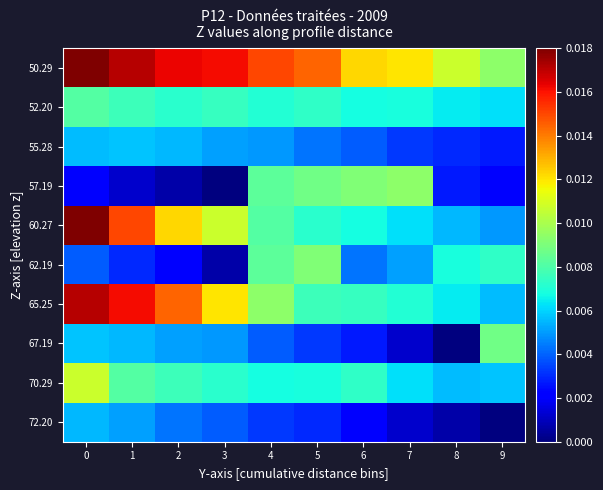

Reading right to left, what are all the values shown in this chart?

50.29: 9=0.0	8=0.0	7=0.0	6=0.0	5=0.0	4=0.0	3=0.0	2=0.0	1=0.0	0=0.0
52.20: 9=0.0	8=0.0	7=0.0	6=0.0	5=0.0	4=0.0	3=0.0	2=0.0	1=0.0	0=0.0
55.28: 9=0.0	8=0.0	7=0.0	6=0.0	5=0.0	4=0.0	3=0.0	2=0.0	1=0.0	0=0.0
57.19: 9=0.0	8=0.0	7=0.0	6=0.0	5=0.0	4=0.0	3=0.0	2=0.0	1=0.0	0=0.0
60.27: 9=0.0	8=0.0	7=0.0	6=0.0	5=0.0	4=0.0	3=0.0	2=0.0	1=0.0	0=0.0
62.19: 9=0.0	8=0.0	7=0.0	6=0.0	5=0.0	4=0.0	3=0.0	2=0.0	1=0.0	0=0.0
65.25: 9=0.0	8=0.0	7=0.0	6=0.0	5=0.0	4=0.0	3=0.0	2=0.0	1=0.0	0=0.0
67.19: 9=0.0	8=0.0	7=0.0	6=0.0	5=0.0	4=0.0	3=0.0	2=0.0	1=0.0	0=0.0
70.29: 9=0.0	8=0.0	7=0.0	6=0.0	5=0.0	4=0.0	3=0.0	2=0.0	1=0.0	0=0.0
72.20: 9=0.0	8=0.0	7=0.0	6=0.0	5=0.0	4=0.0	3=0.0	2=0.0	1=0.0	0=0.0